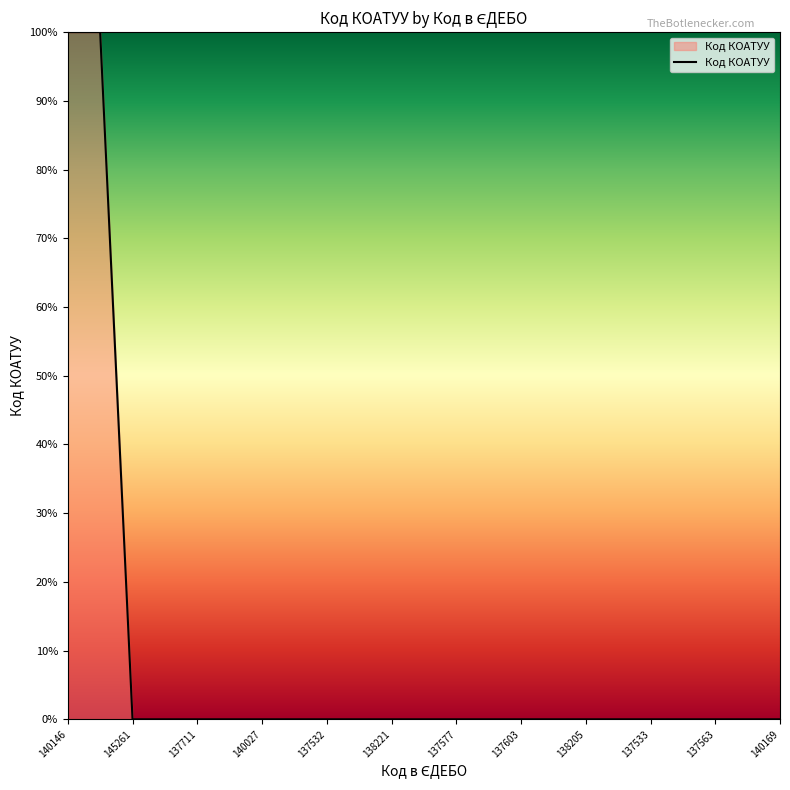

What is the difference between the maximum and minimum values?

100